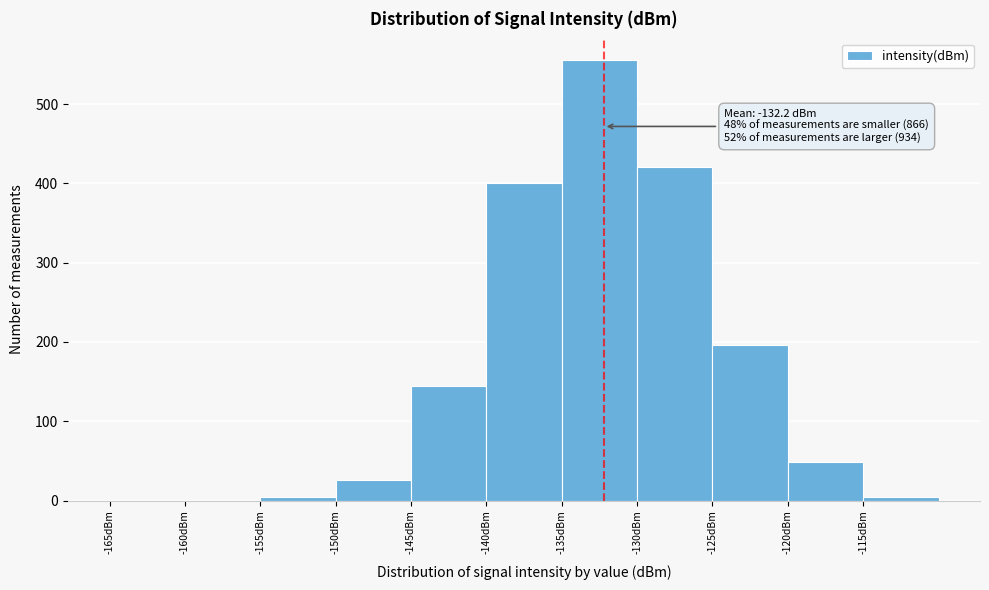

Over which range of the x-axis is the bar tallest?

-135 to -130